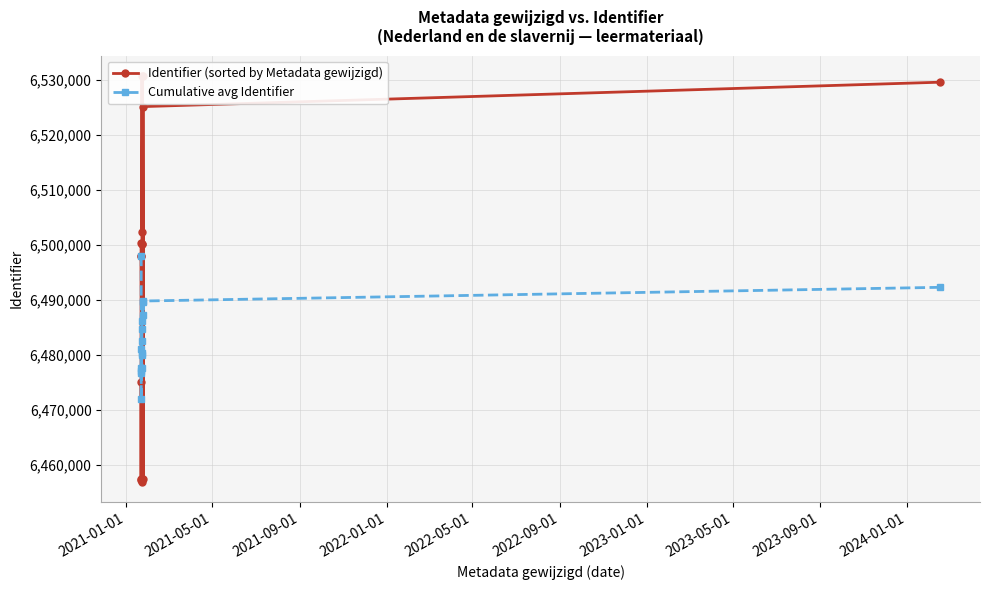

At how many categories does at least one series exceed 6479167?

12